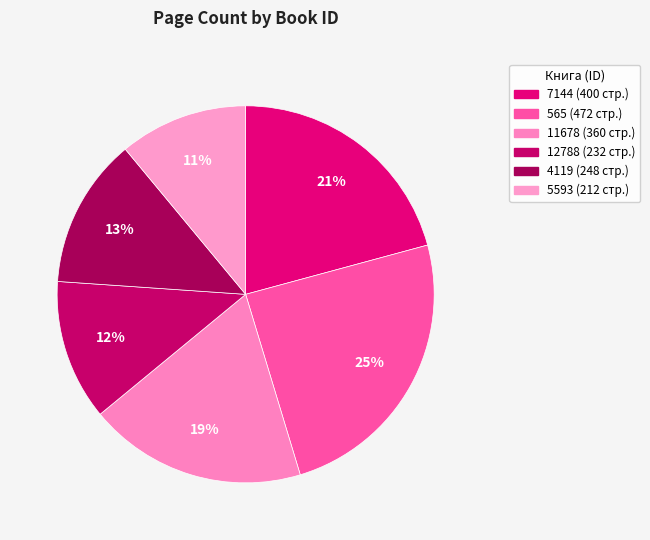

How many slices are in this pie chart?

6